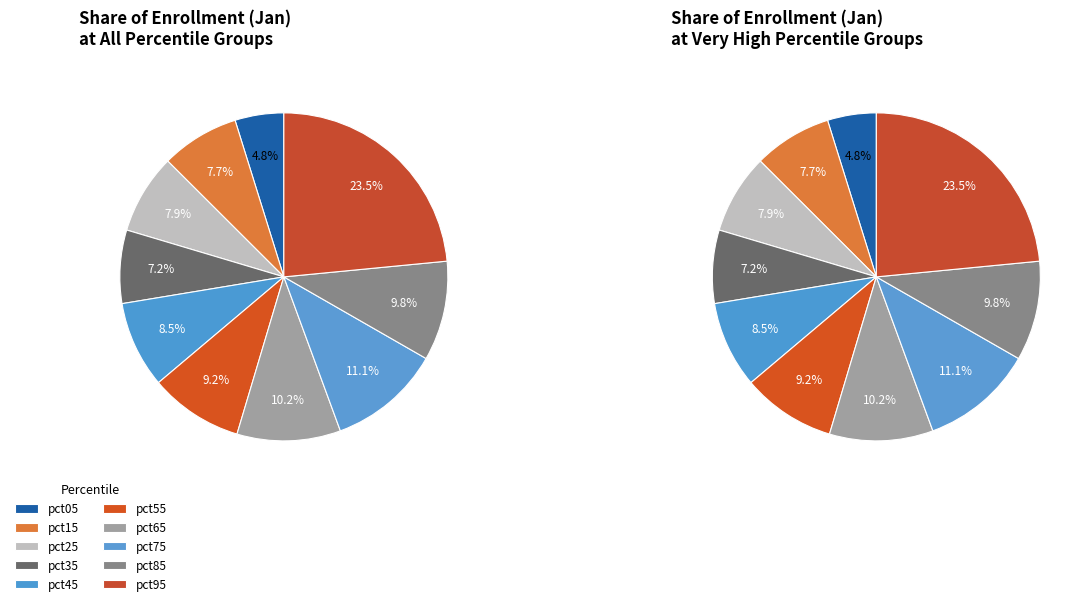

To the nearest percent, what is the average slice percentage?

10%